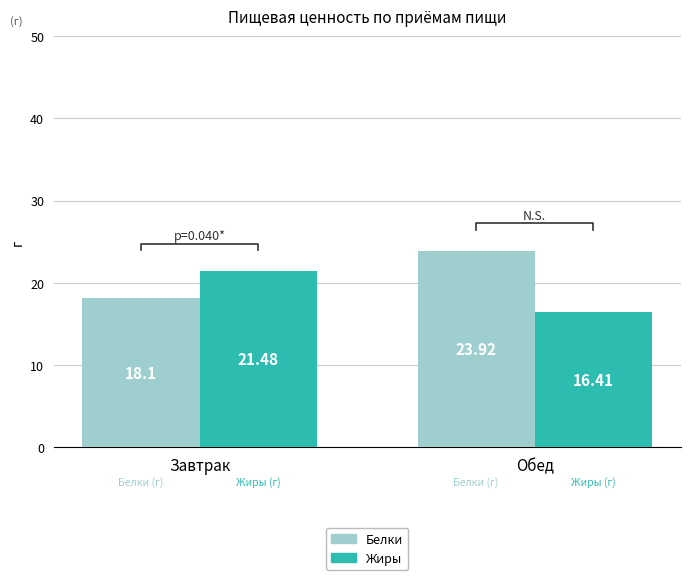

List the series in order of their overall mean, highest first.

Белки, Жиры